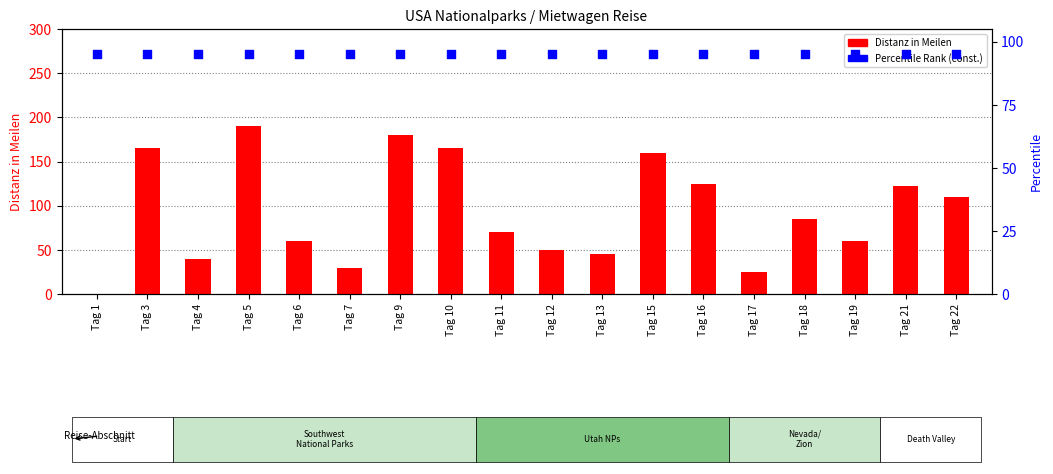

What is the total value across all series at Tag 10?

260